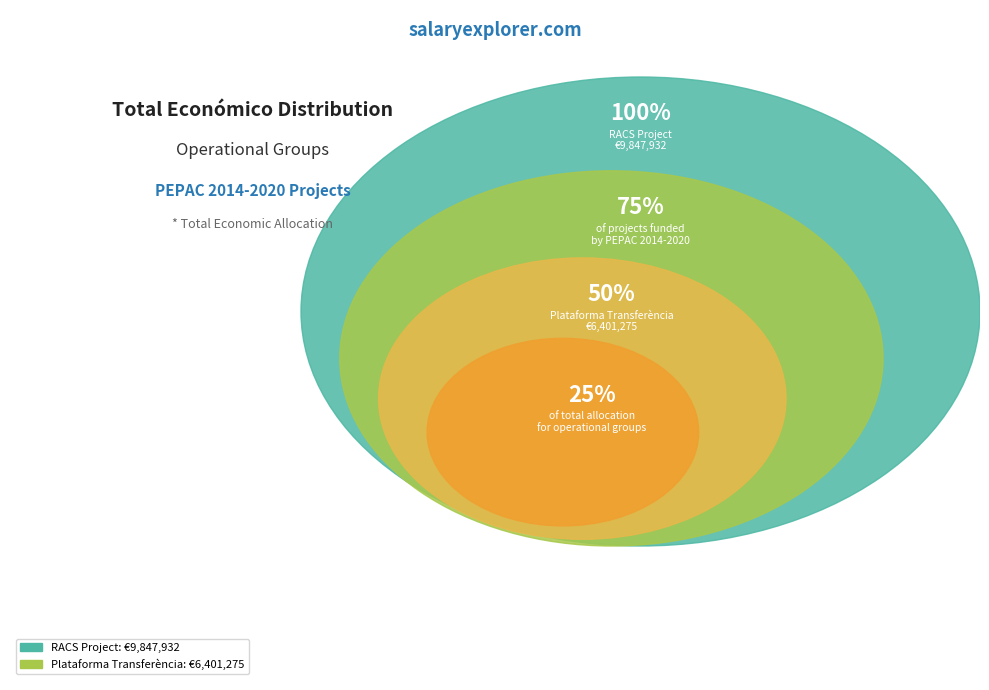

What is the change in value from Grup Operatiu RACS: Projecte Xarxa Agrària de Cultius Sostenibles to Grup Operatiu: Plataforma de transferència?

-3446657